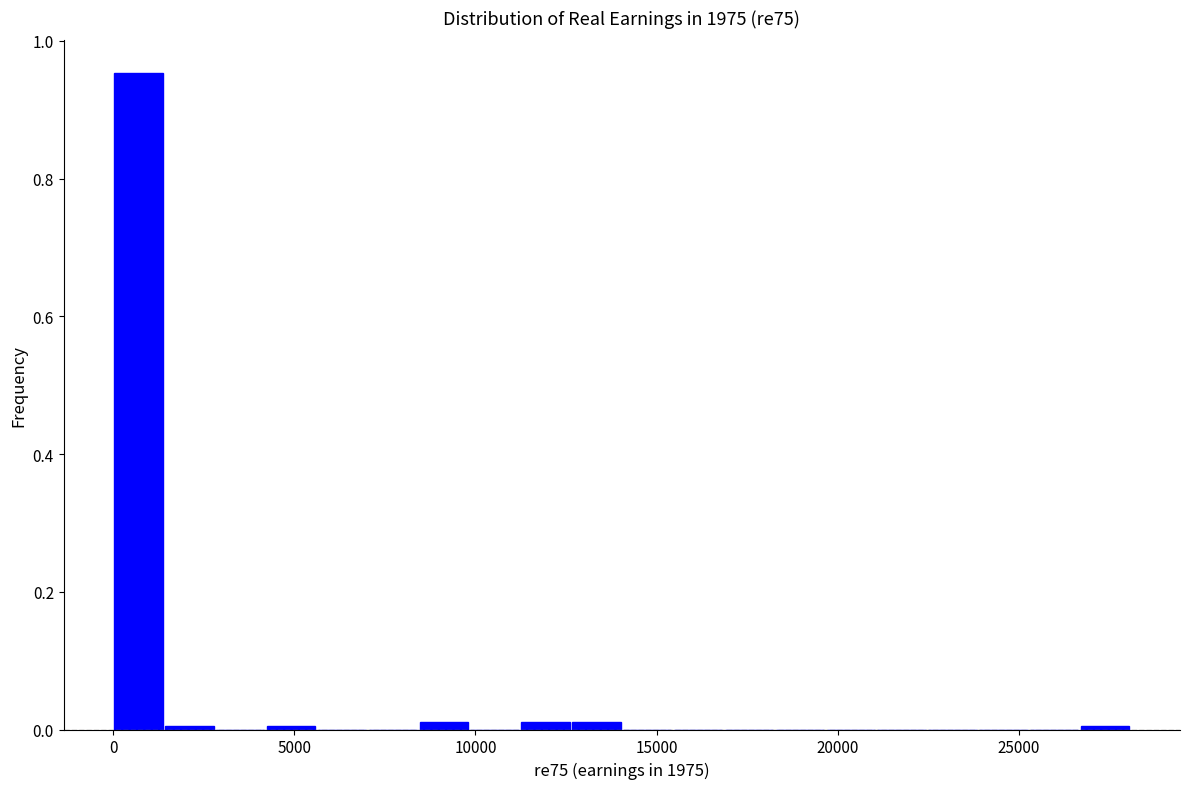

Read against the x-axis, roughly where is the centre of the tallest bar?

500